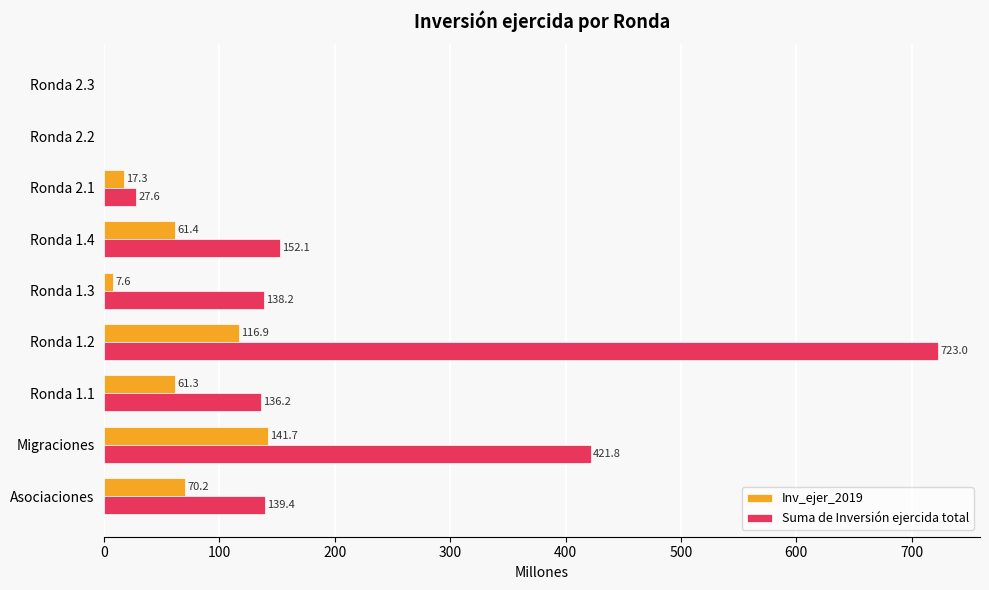

What is the sum of the Suma de Inversión ejercida total values at Ronda 1.4 and Ronda 1.1?

288.3